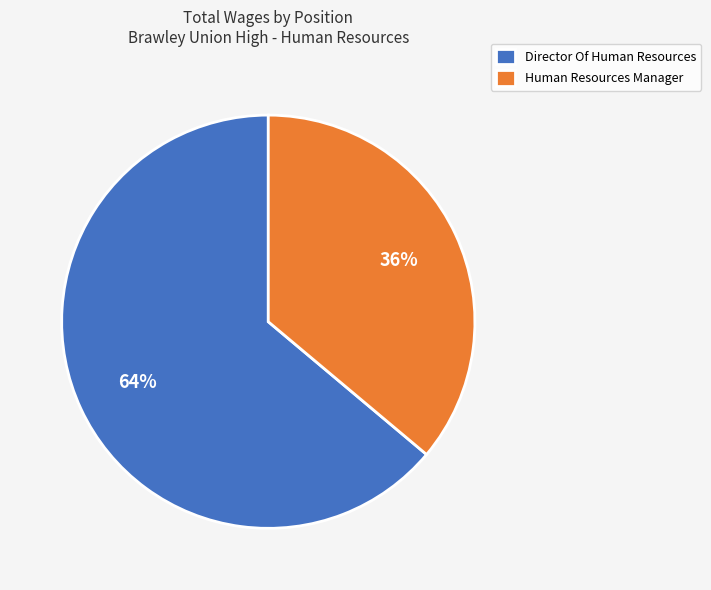

True or false: Director Of Human Resources accounts for 64% of the total.

True